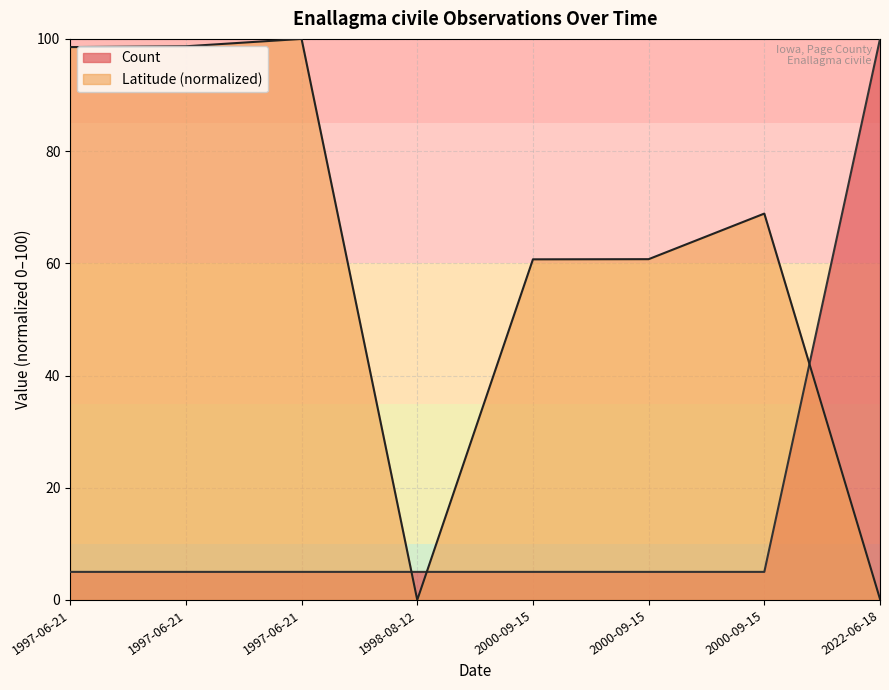

What is the value of the 3rd point from the left?

5